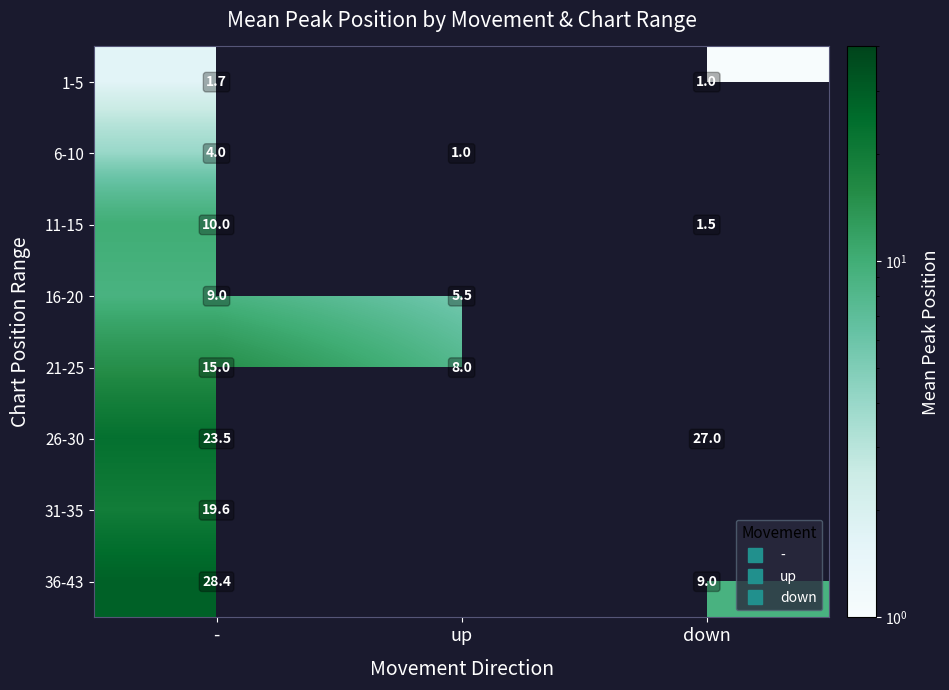

What is the greatest value displayed?

28.4